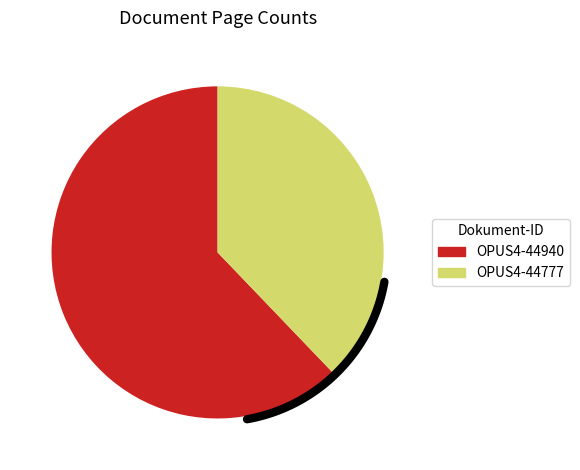

Which slice represents more than half of the pie?

OPUS4-44940